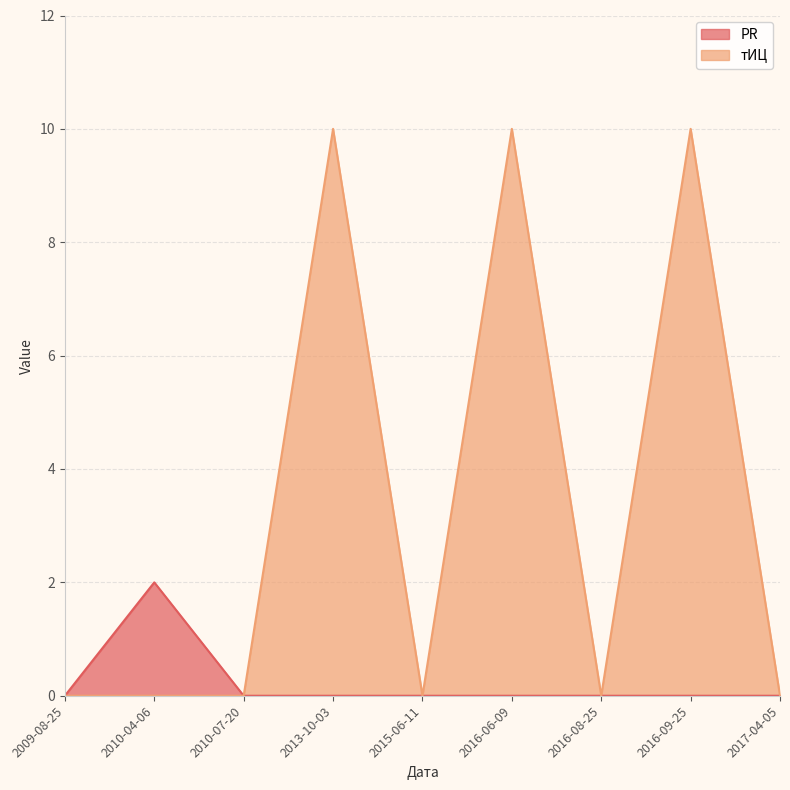

Does the chart display data point markers on the line(s)?

No